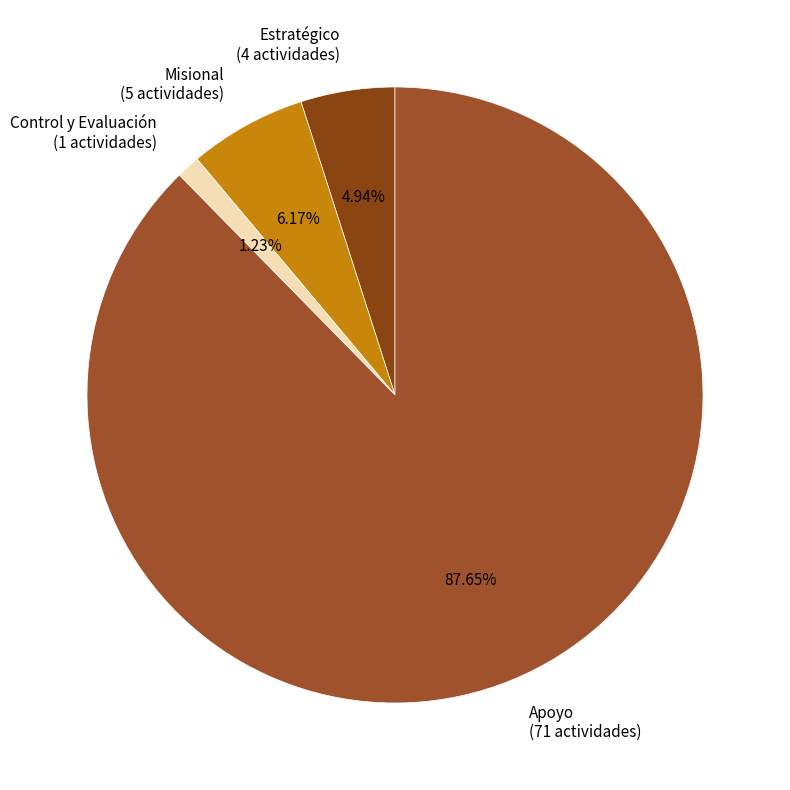

The Control y Evaluación slice represents 1% of the pie. True or false?

True